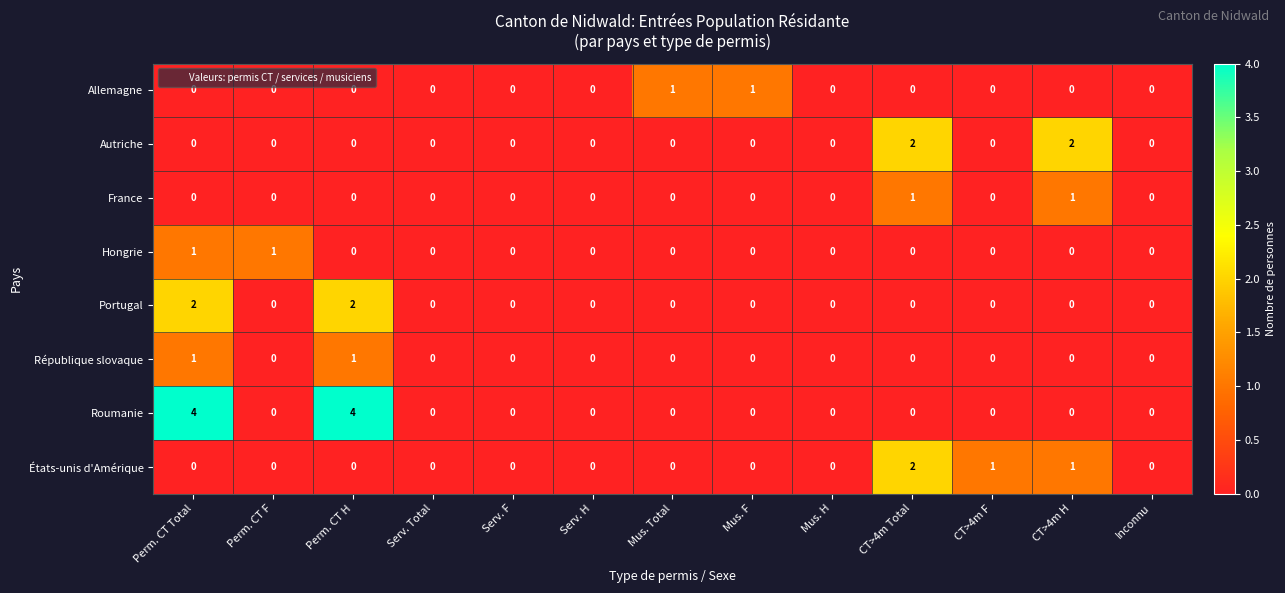

At how many categories does at least one series exceed 3?

2